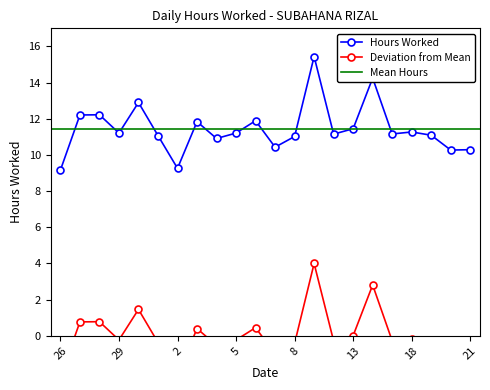

What is the value of the 20th point from the left?

11.1